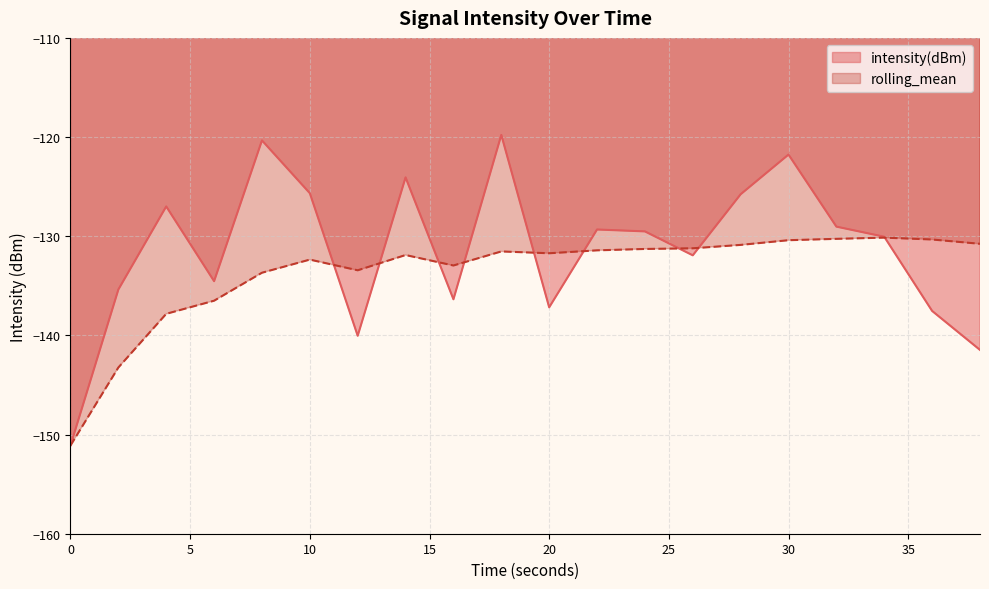

What is the total value across all series at 24?

-260.8